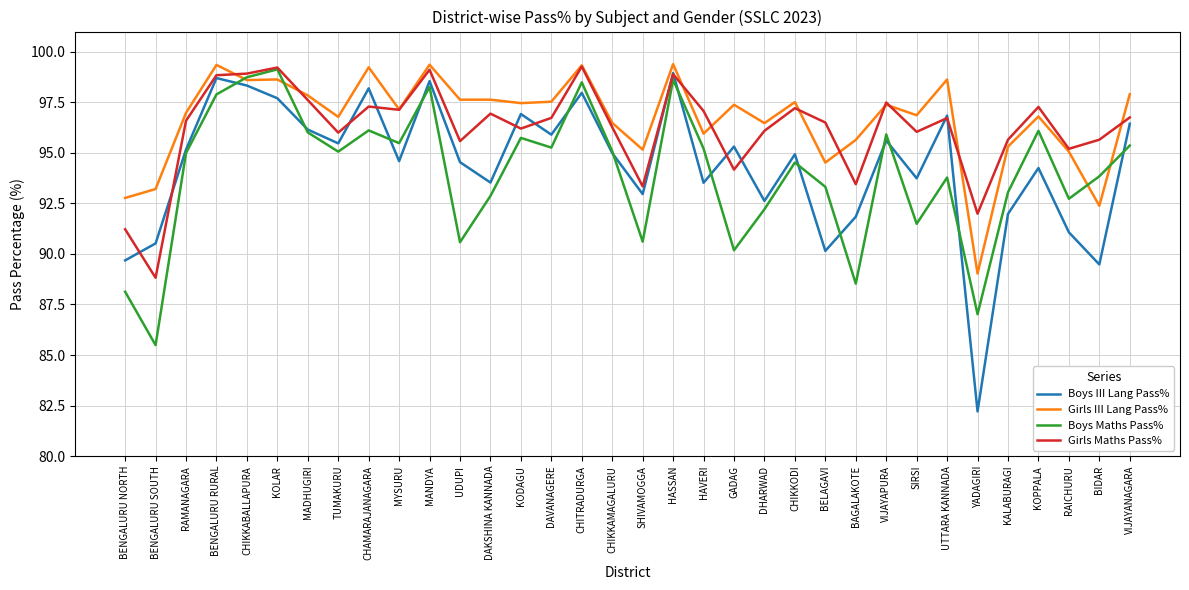

At how many categories does at least one series exceed 82?

34